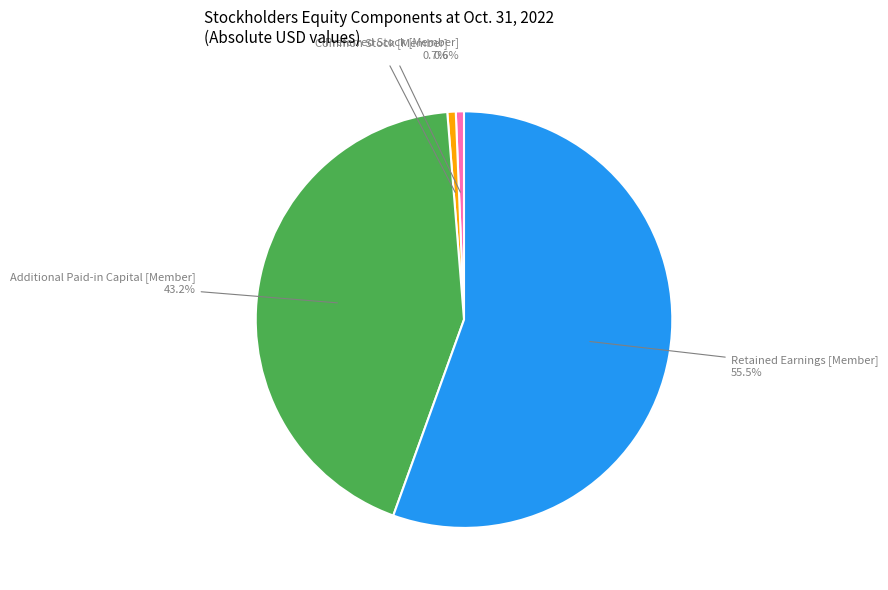

Combined, do Retained Earnings [Member] 55.5% and Common Stock [Member] 0.7% account for over 50%?

Yes